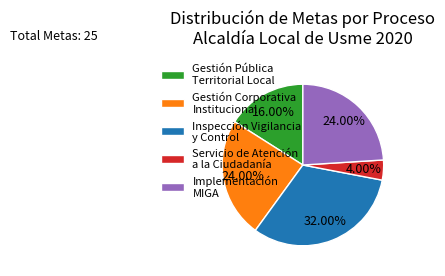

To the nearest percent, what percentage of the pie is Inspección Vigilancia y Control?

32%